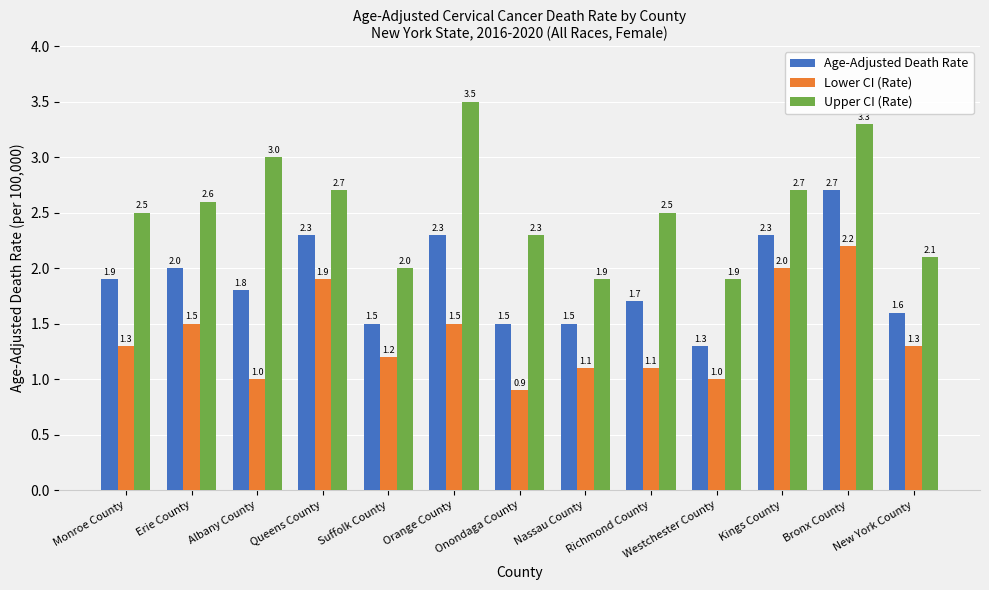

Are the bars grouped side by side (vs. stacked)?

Yes